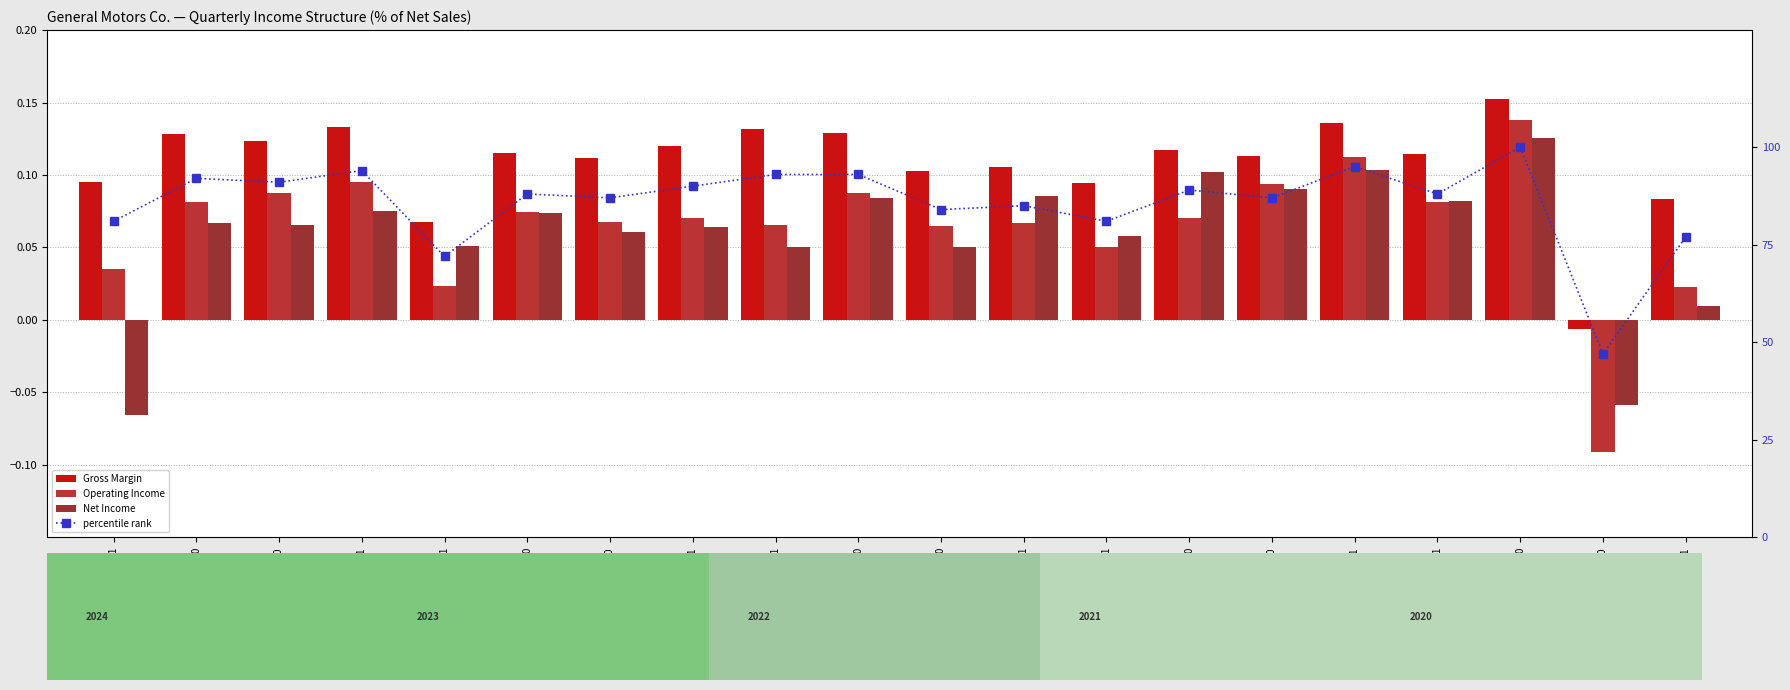

How many series are shown in this chart?

4